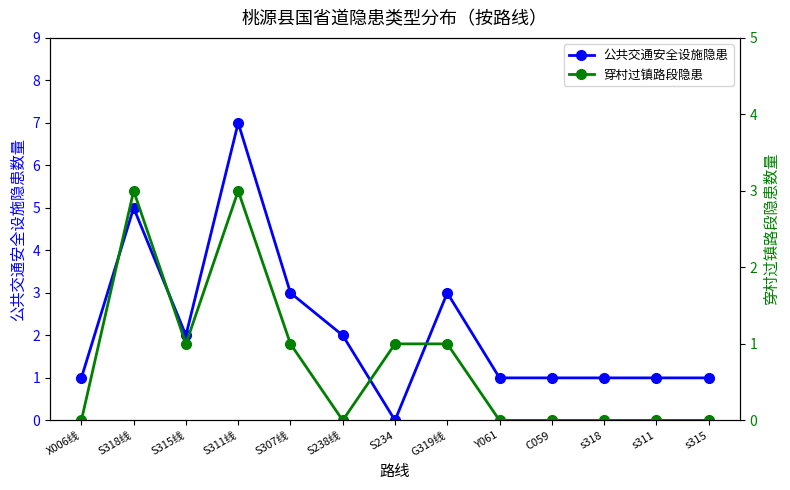

Which series ends up on top after the final intersection of 穿村过镇路段隐患 and 公共交通安全设施隐患?

公共交通安全设施隐患